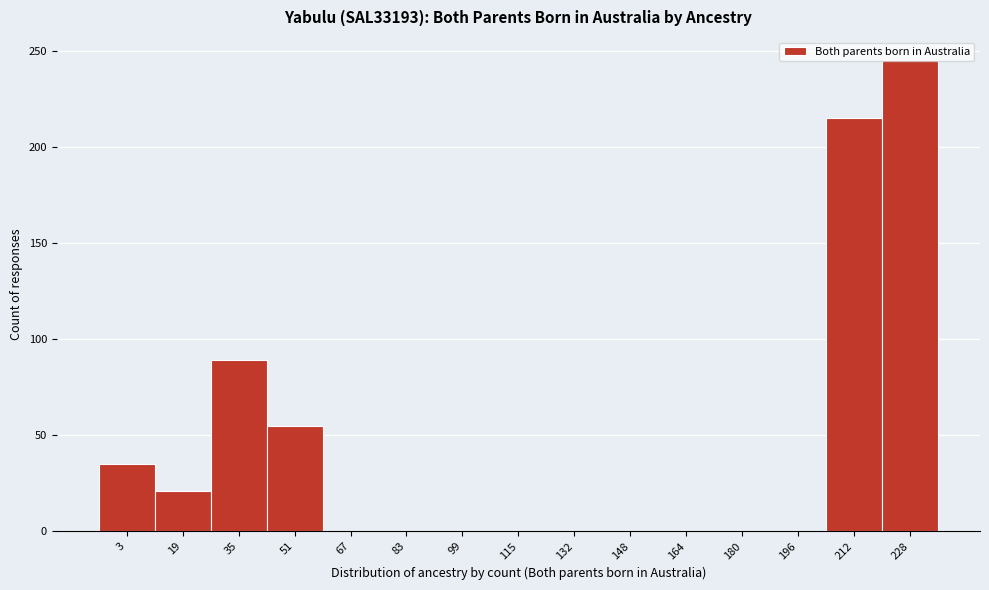

Where is the data nearest to the value 122?

35